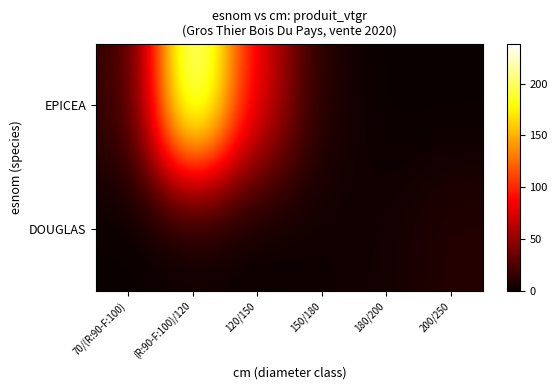

Reading right to left, transcribe all the data shown in this chart.

EPICEA: 200/250=0.0	180/200=0.0	150/180=7.3	120/150=77.8	(R:90-F:100)/120=238.4	70/(R:90-F:100)=14.2
DOUGLAS: 200/250=9.6	180/200=3.9	150/180=2.4	120/150=0.0	(R:90-F:100)/120=0.0	70/(R:90-F:100)=0.0